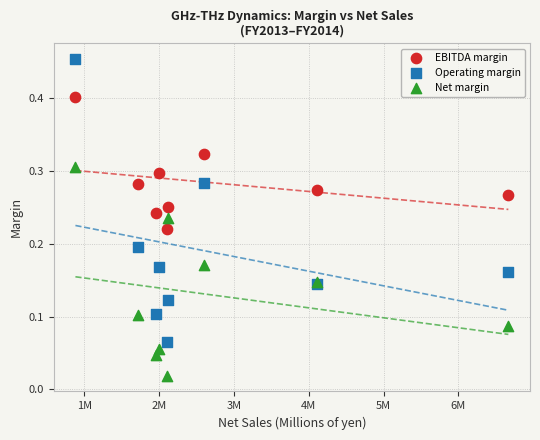

Which series reaches the maximum Y coordinate?

Operating margin